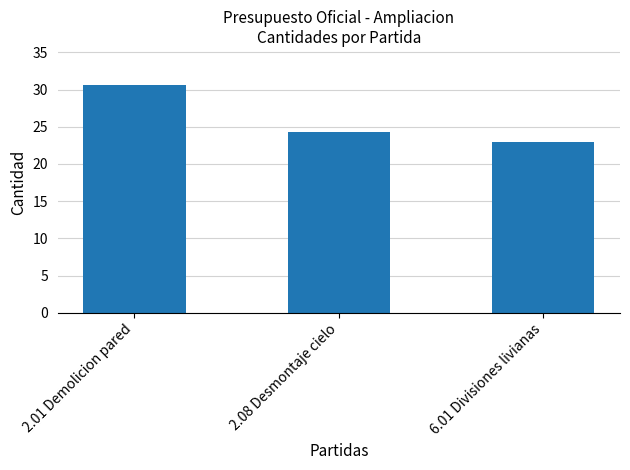

Reading left to right, extract all data points from this chart.

30.6	24.3	23.0